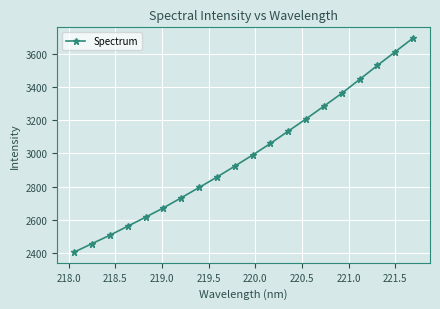

What is the value of the 6th point from the left?

2670.8